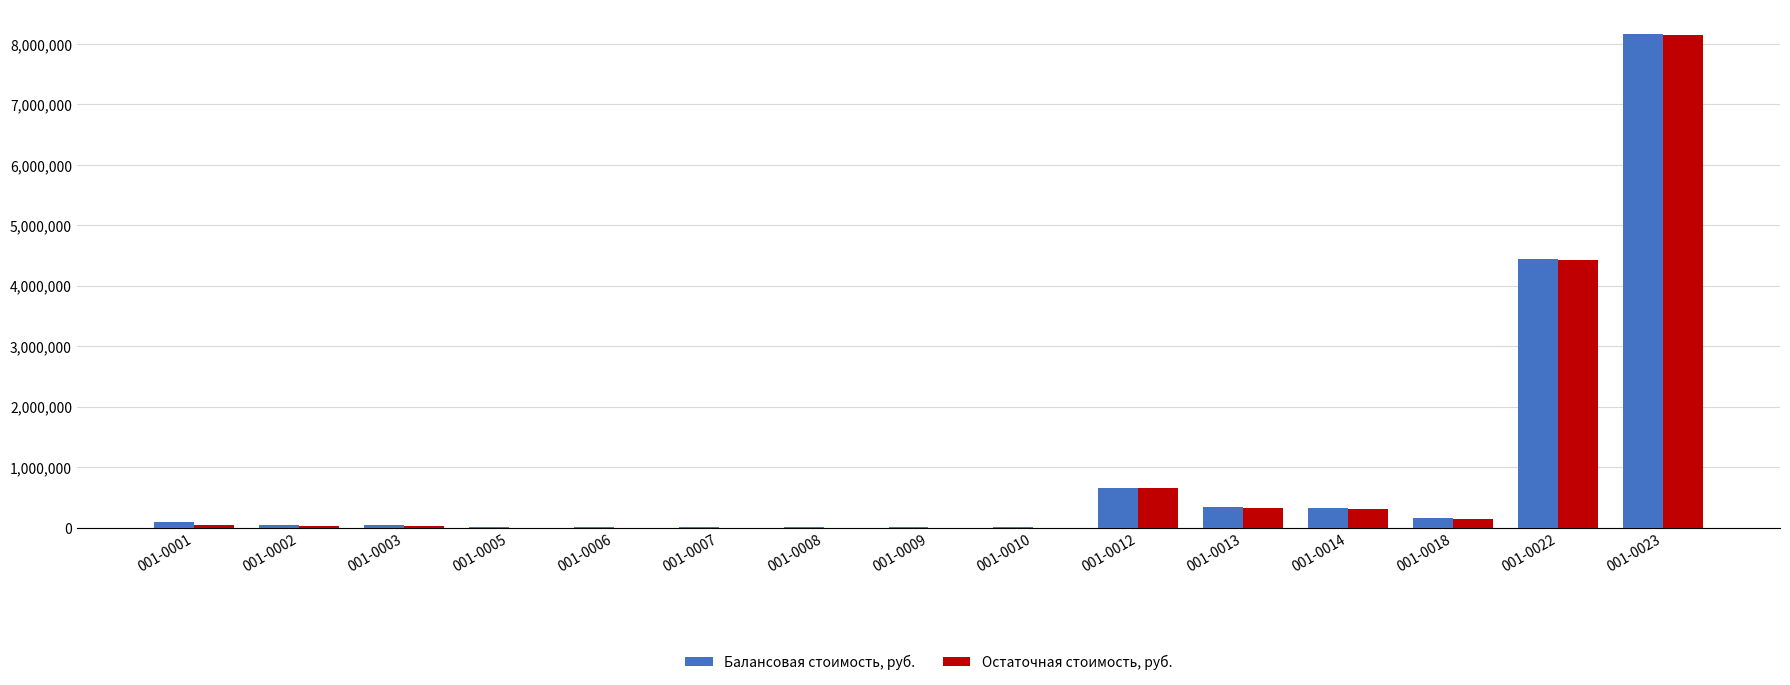

At which label is Балансовая стоимость, руб. closest to 4088422?

001-0022